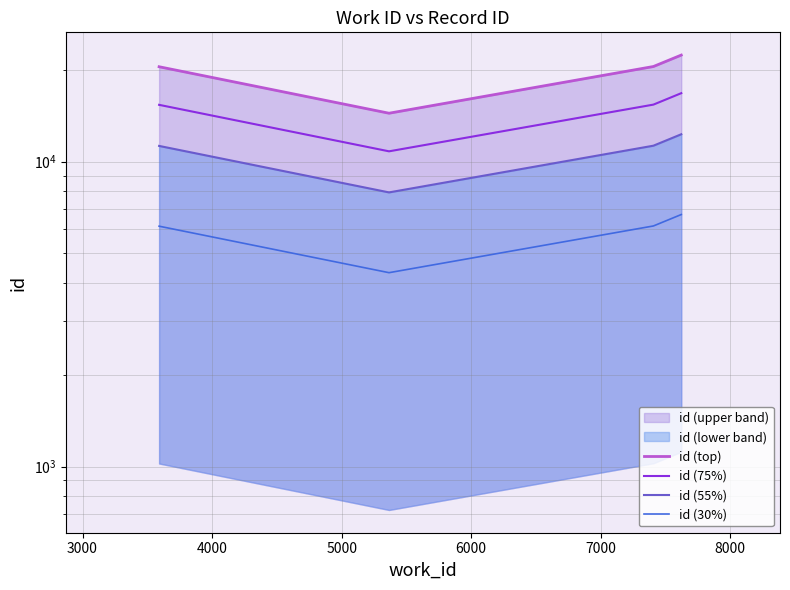

How many lines are shown in the chart?

4